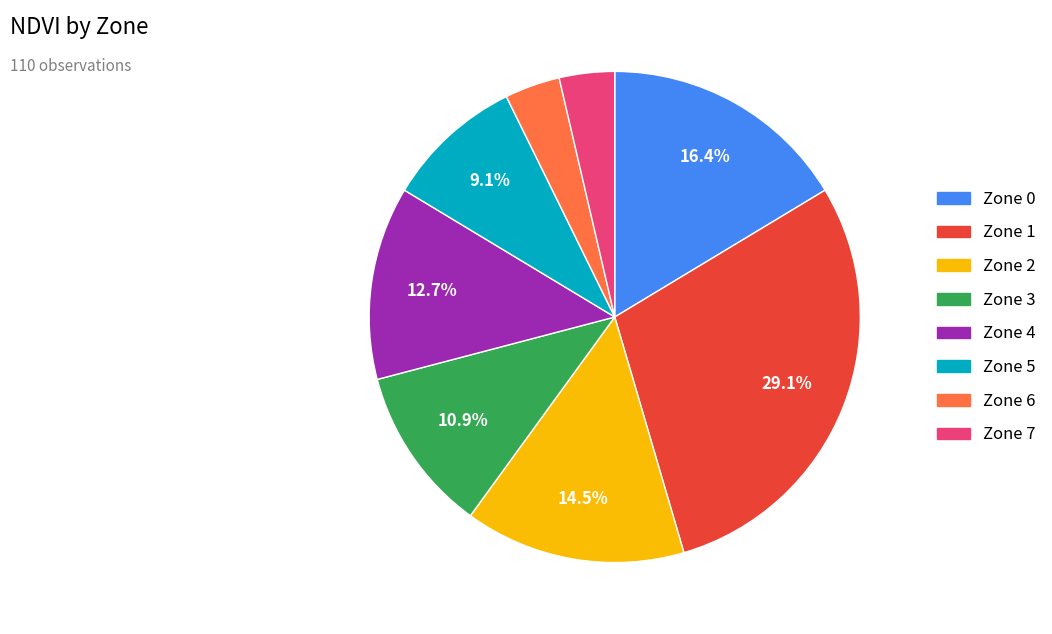

Is there a majority slice in this chart?

No